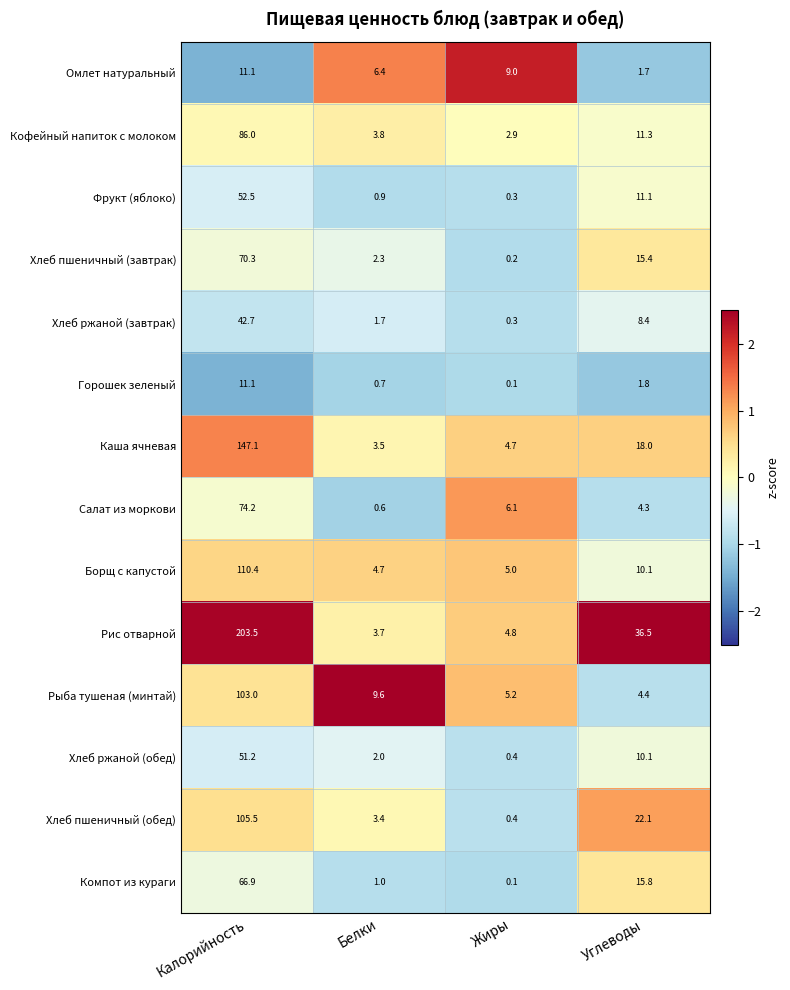

What is the difference between the maximum and minimum values in the Каша ячневая series?

143.6